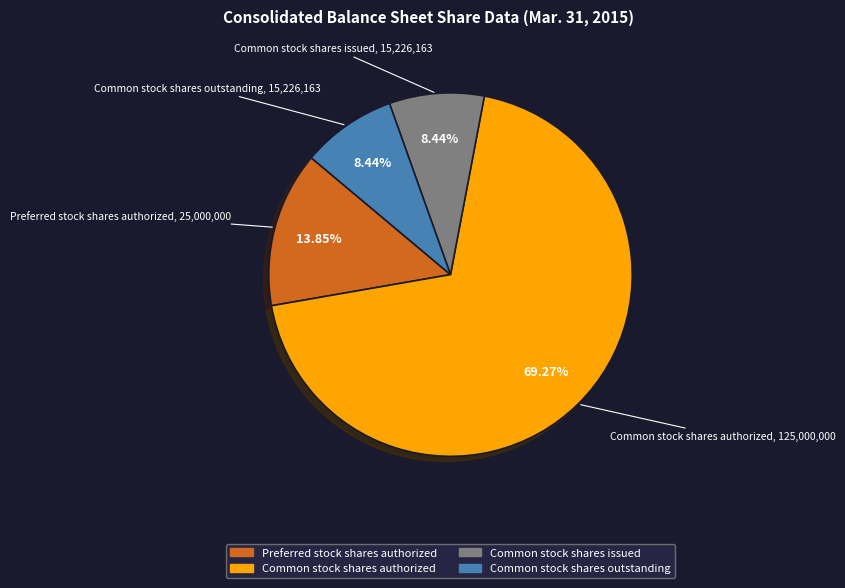

To the nearest percent, what portion does Common stock shares issued represent?

8%